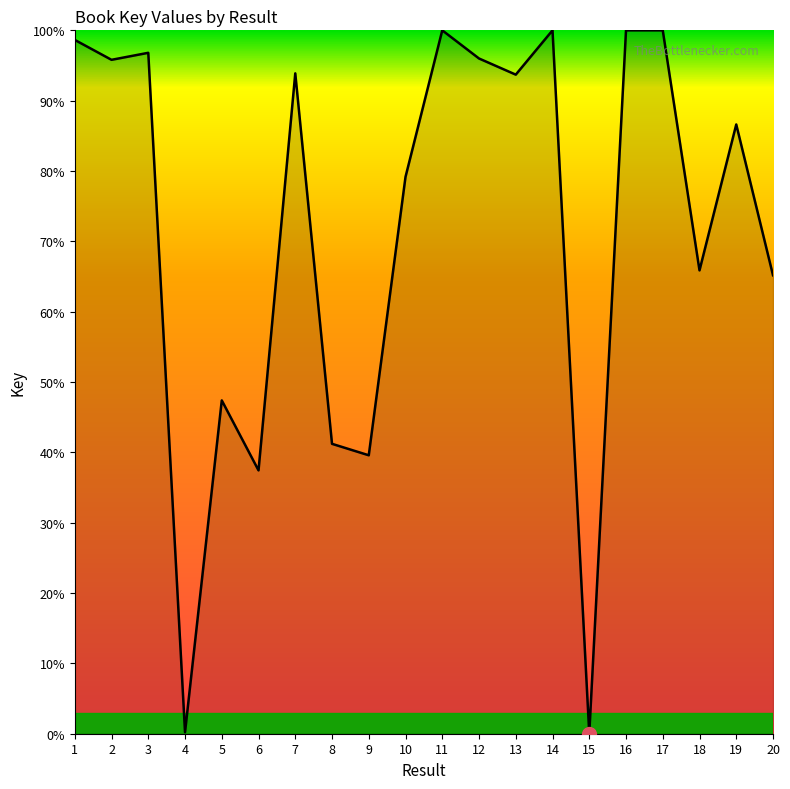

What is the sum of the values at 10 and 1?

177.8